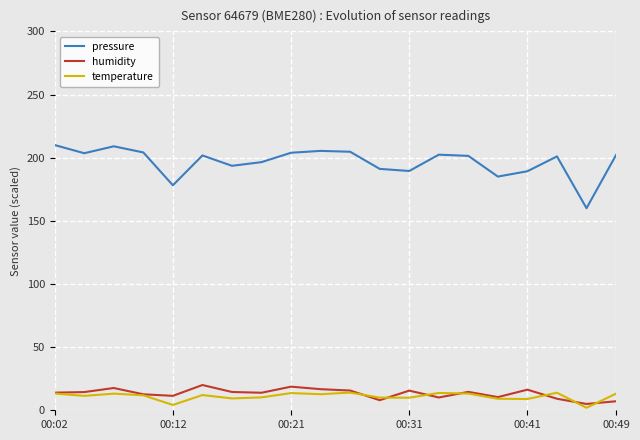

True or false: pressure and humidity intersect in this chart.

False